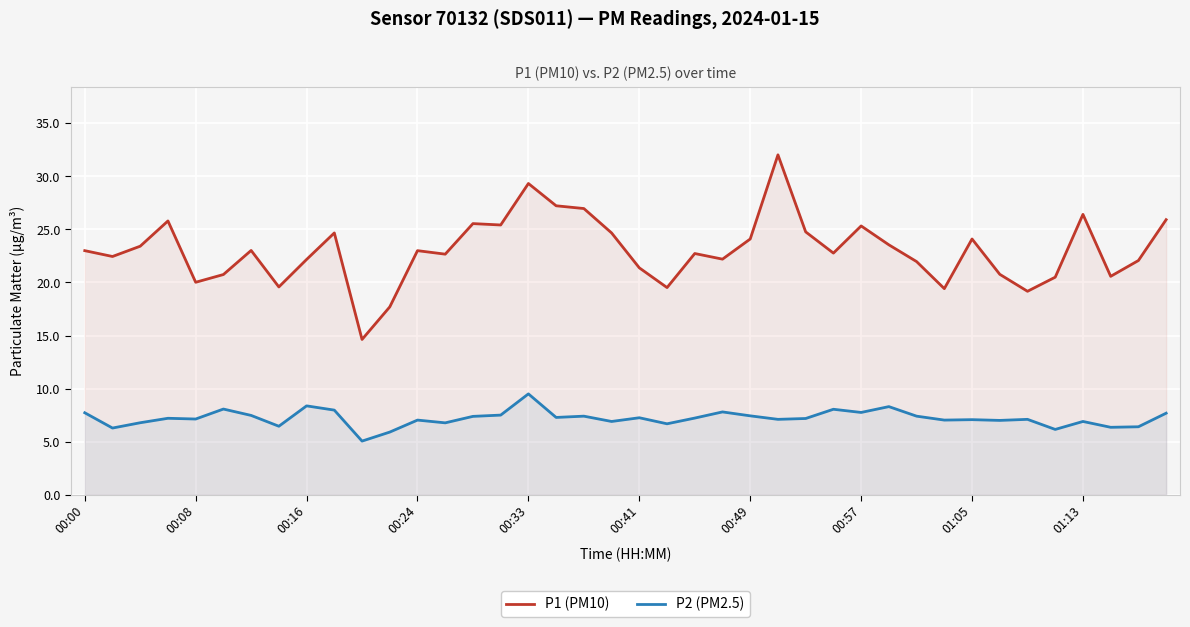

Does the chart display data point markers on the line(s)?

No